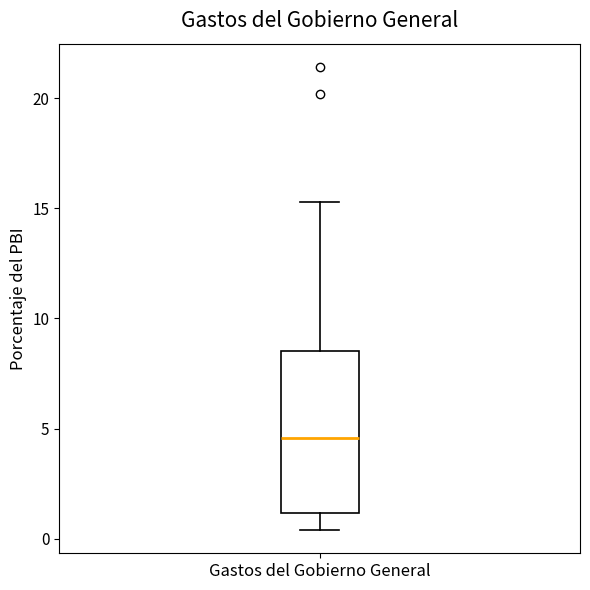

Where is the upper edge of the box for Gastos del Gobierno General on the y-axis? The values are not printed on the chart, so give them approximately, as read against the axis.

8.5